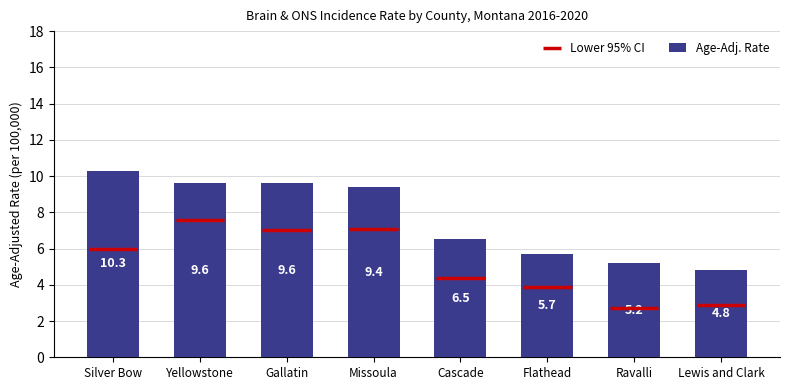

At which label is the value closest to 7?

Cascade